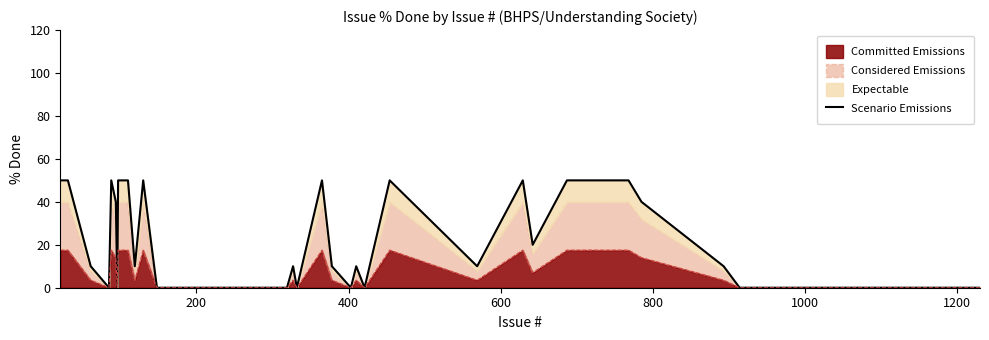

Reading right to left, what are all the values shown in this chart?

0	0	10	40	50	50	20	50	10	50	0	10	0	10	50	0	10	0	0	0	0	0	50	10	50	50	50	50	50	50	50	50	0	40	50	0	10	50	50	50